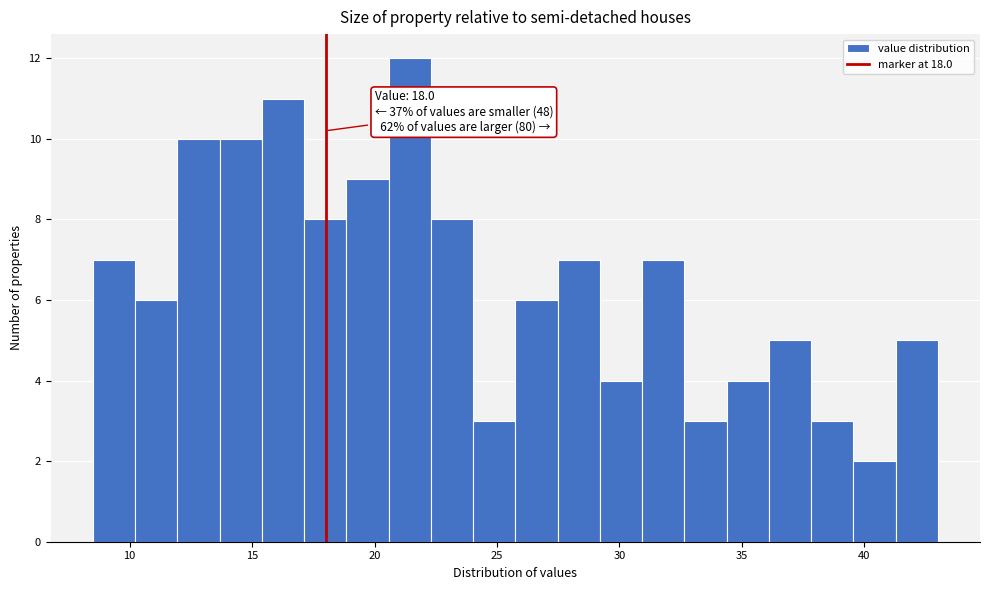

Around what value on the x-axis is the tallest bar? Give the approximate position of its centre, as read against the axis.

21.5